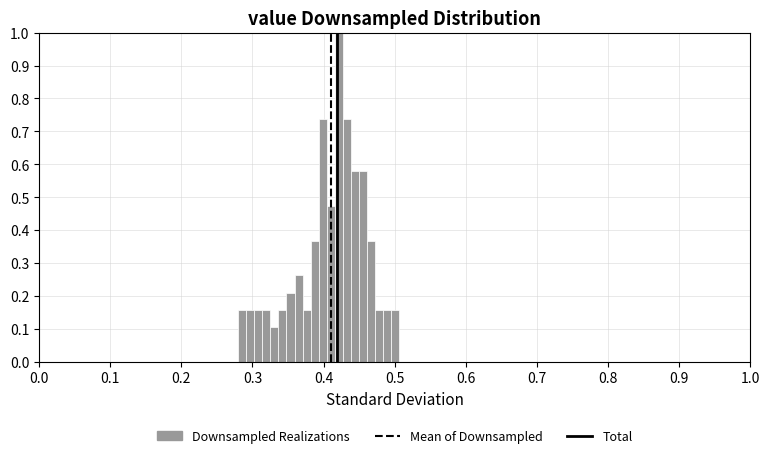

Read against the x-axis, roughly where is the centre of the tallest bar?

0.42